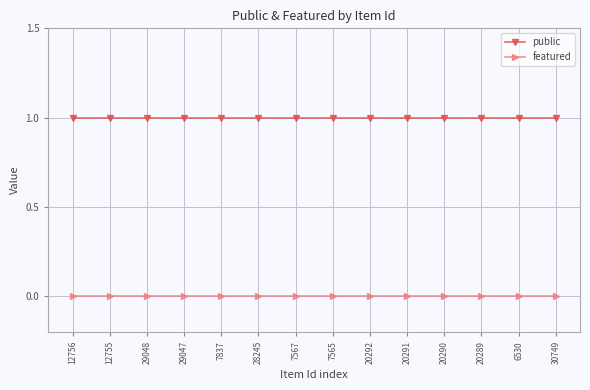

At how many categories does at least one series exceed 0?

14